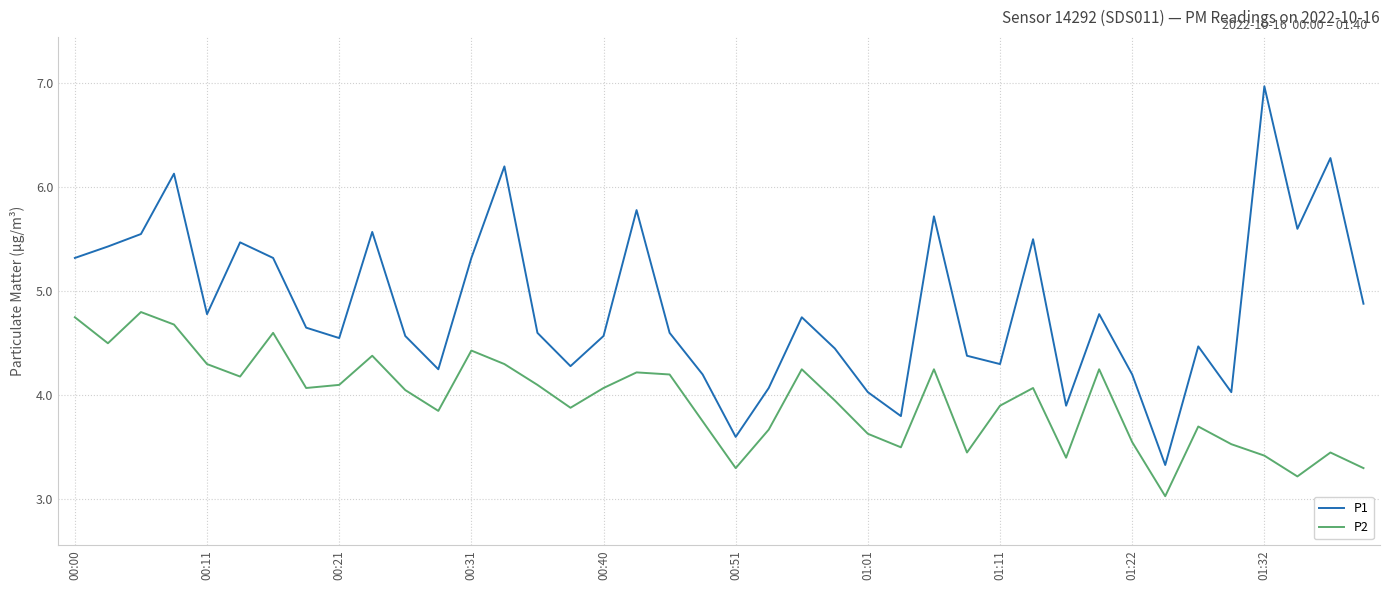

Which series has the widest spread of values?

P1